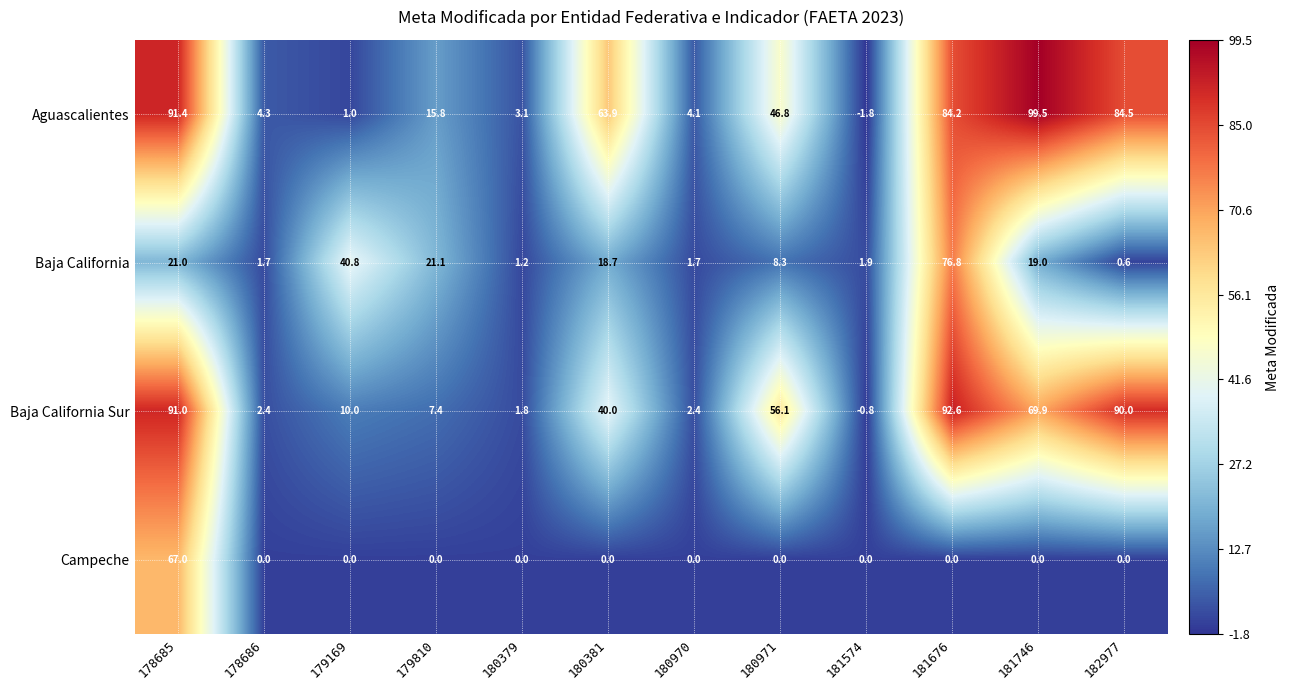

Between 180381 and 182977, which series saw the biggest shift?

Baja California Sur